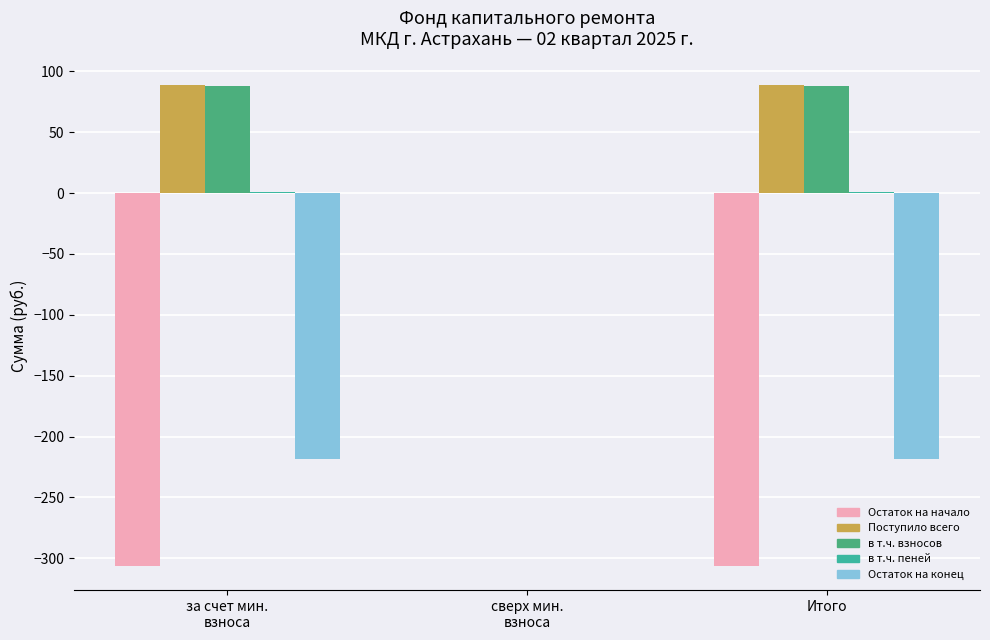

Reading left to right, extract all data points from this chart.

Остаток на начало: за счет мин.
взноса=-306.4	сверх мин.
взноса=0.0	Итого=-306.4
Поступило всего: за счет мин.
взноса=88.3	сверх мин.
взноса=0.0	Итого=88.3
в т.ч. взносов: за счет мин.
взноса=87.8	сверх мин.
взноса=0.0	Итого=87.8
в т.ч. пеней: за счет мин.
взноса=0.5	сверх мин.
взноса=0.0	Итого=0.5
Остаток на конец: за счет мин.
взноса=-218.1	сверх мин.
взноса=0.0	Итого=-218.1